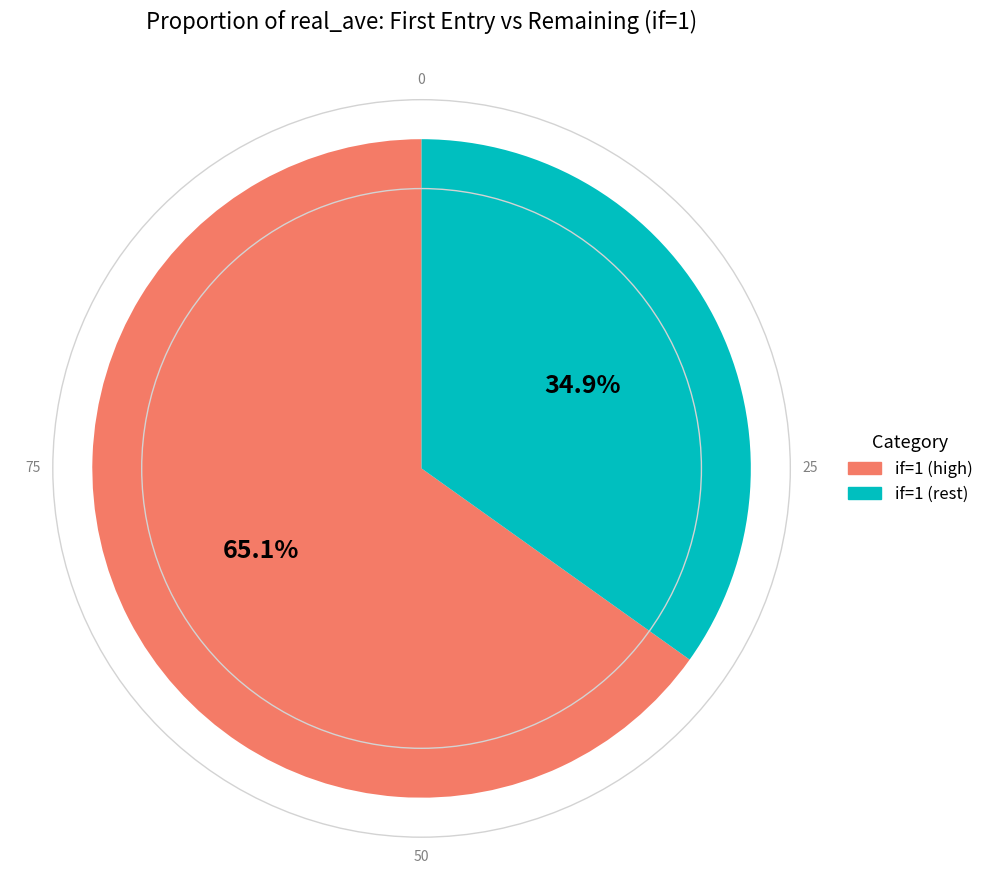

Approximately how many times larger is the value at if=1 (rest) compared to if=1 (high)?

0.5